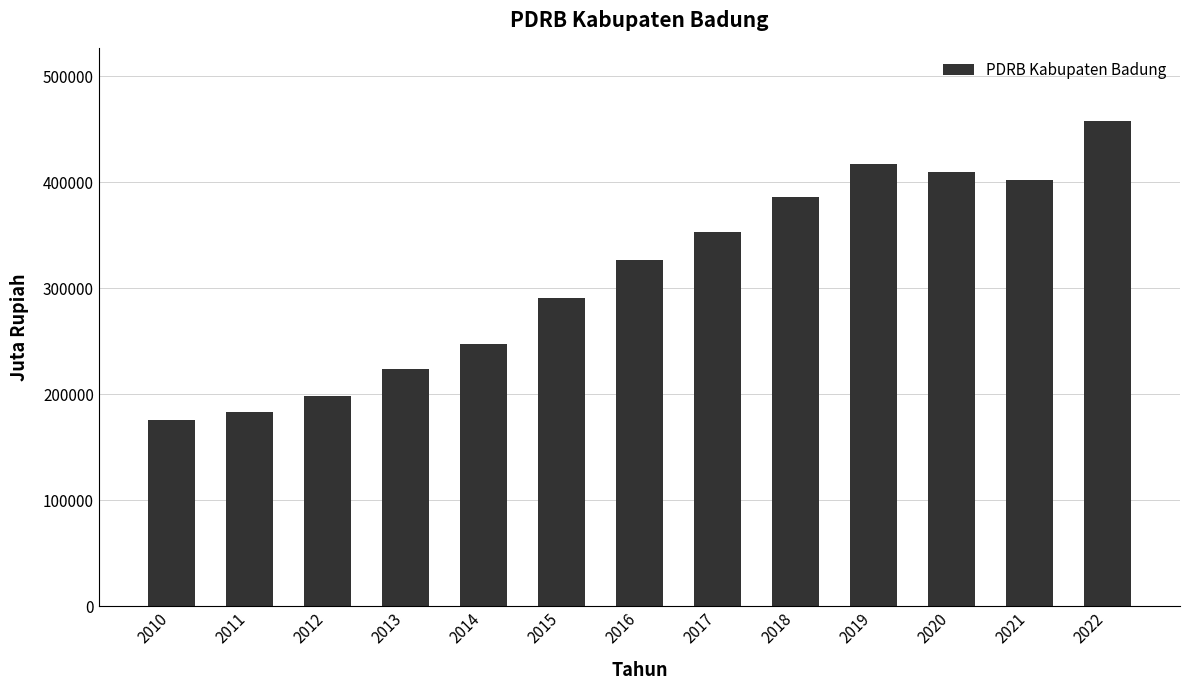

Is it true that the value at 2022 is 458276.2?

True